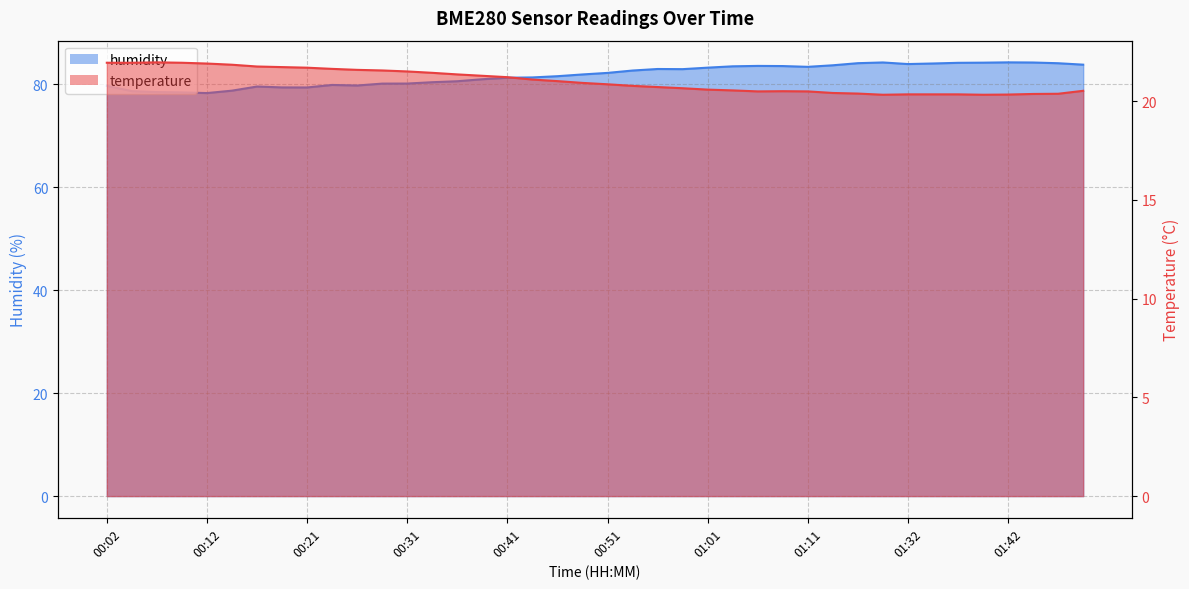

Reading right to left, what are all the values shown in this chart?

temperature: 20.5	20.4	20.4	20.3	20.3	20.3	20.3	20.3	20.3	20.4	20.4	20.5	20.5	20.5	20.5	20.6	20.6	20.7	20.8	20.9	20.9	21.0	21.1	21.2	21.3	21.4	21.4	21.5	21.6	21.6	21.6	21.7	21.7	21.8	21.8	21.9	21.9	22.0	21.9	21.9
humidity: 83.8	84.1	84.3	84.3	84.2	84.2	84.1	84.0	84.3	84.1	83.7	83.4	83.6	83.6	83.5	83.3	83.0	83.0	82.7	82.2	82.0	81.6	81.4	81.3	81.0	80.6	80.4	80.2	80.2	79.8	79.9	79.4	79.4	79.6	78.8	78.3	78.5	78.5	78.7	79.7